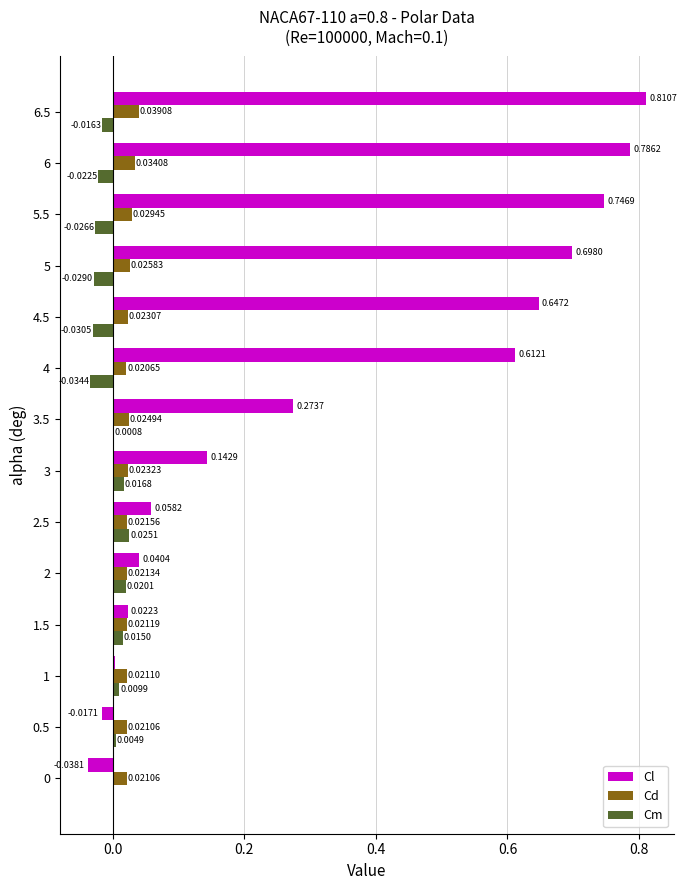

At which category is the sum across all series the highest?

6.5